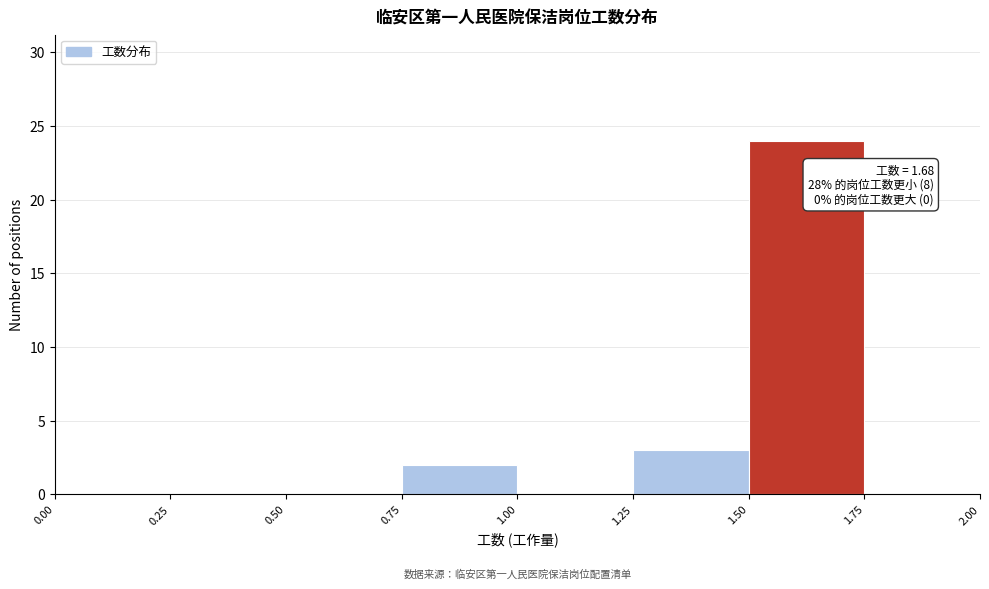

Over which range of the x-axis is the bar tallest?

1.50 to 1.75